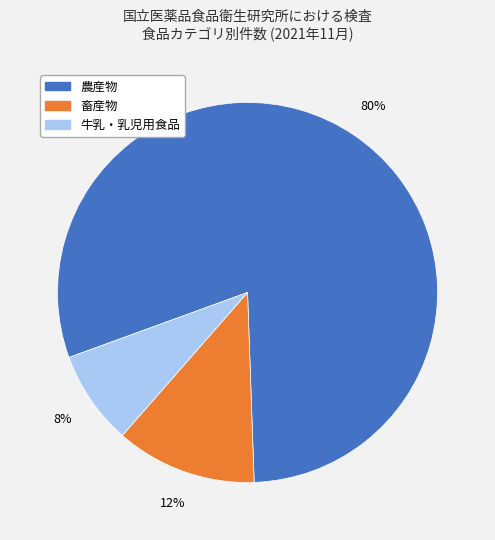

Which slice is the smallest?

牛乳・乳児用食品